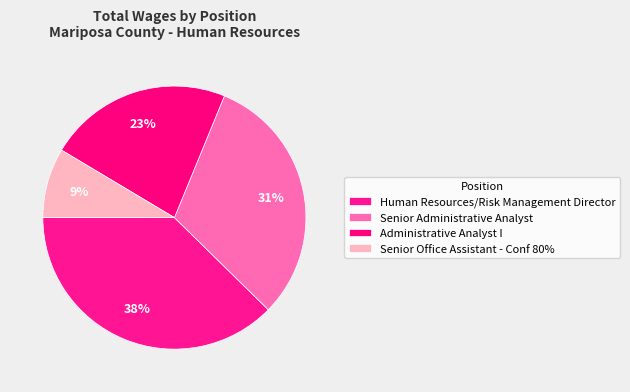

Rank the categories by value from highest to lowest.

Human Resources/Risk Management Director, Senior Administrative Analyst, Administrative Analyst I, Senior Office Assistant - Conf 80%